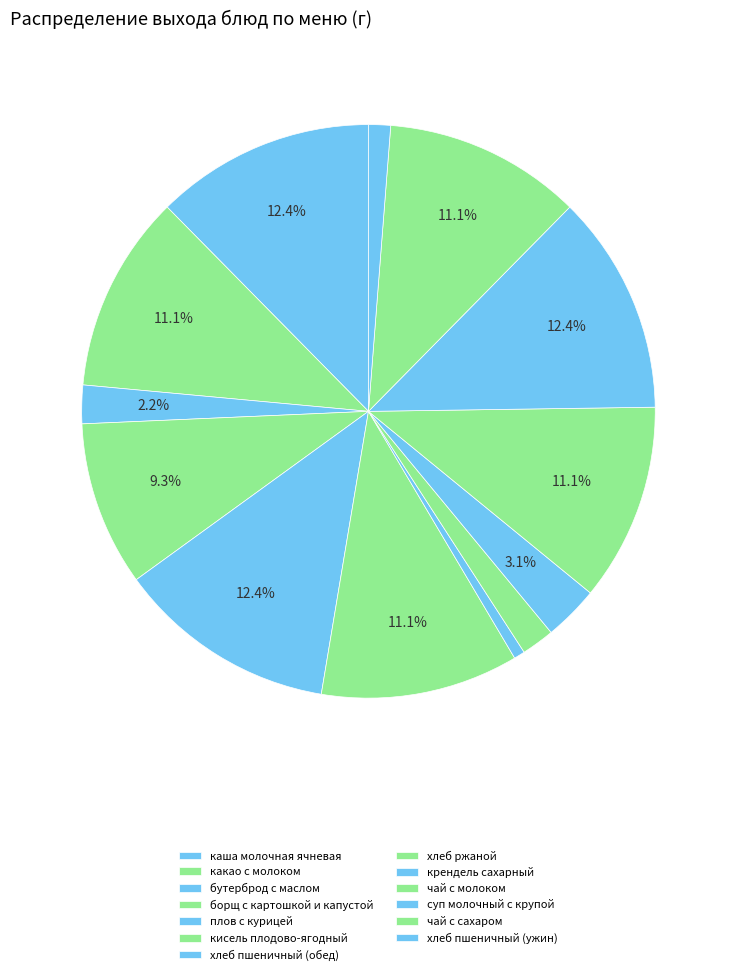

Is there any slice that represents more than half of the pie?

No